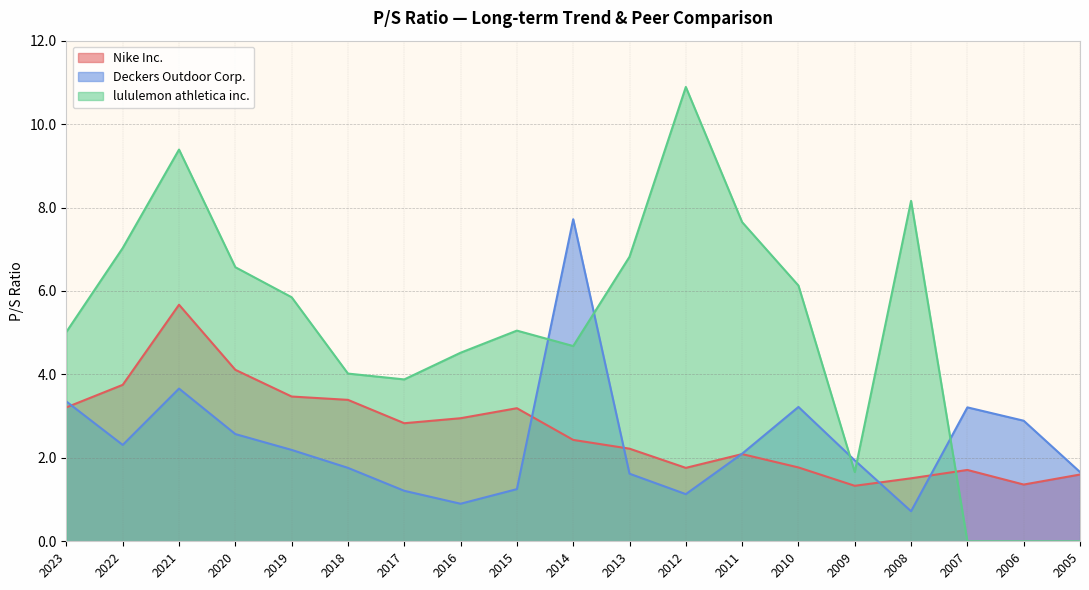

Reading left to right, transcribe all the data shown in this chart.

Nike Inc.: 3.2	3.8	5.7	4.1	3.5	3.4	2.8	3.0	3.2	2.4	2.2	1.8	2.1	1.8	1.3	1.5	1.7	1.4	1.6
Deckers Outdoor Corp.: 3.4	2.3	3.7	2.6	2.2	1.8	1.2	0.9	1.2	7.7	1.6	1.1	2.1	3.2	1.9	0.7	3.2	2.9	1.7
lululemon athletica inc.: 5.0	7.0	9.4	6.6	5.8	4.0	3.9	4.5	5.0	4.7	6.8	10.9	7.7	6.1	1.7	8.2	0.0	0.0	0.0